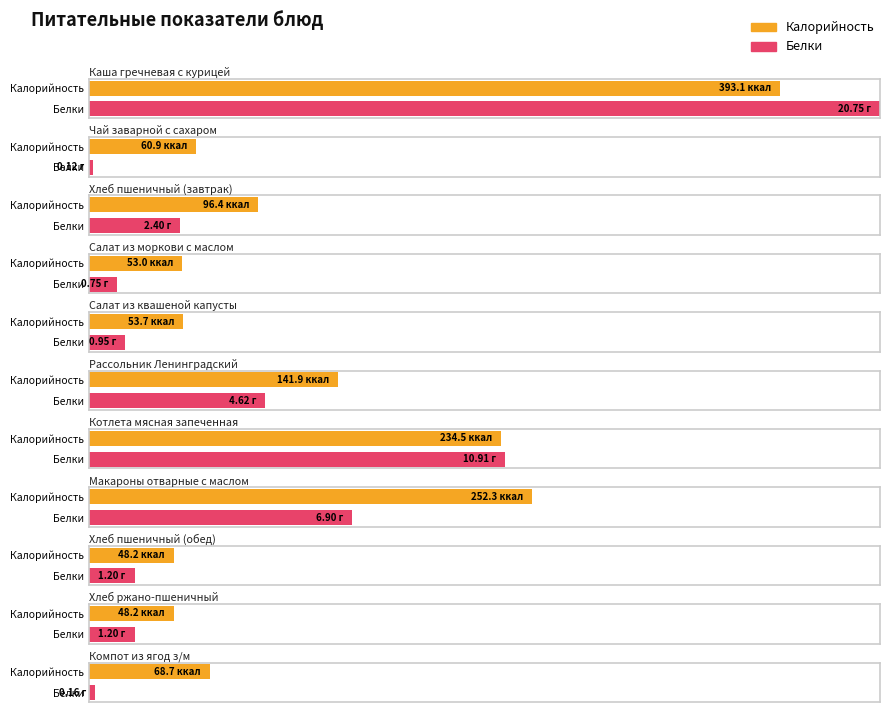

Reading left to right, extract all data points from this chart.

Калорийность: Каша гречневая с курицей=393.1	Чай заварной с сахаром=60.9	Хлеб пшеничный (завтрак)=96.4	Салат из моркови с маслом=53.0	Салат из квашеной капусты=53.7	Рассольник Ленинградский=141.9	Котлета мясная запеченная=234.5	Макароны отварные с маслом=252.3	Хлеб пшеничный (обед)=48.2	Хлеб ржано-пшеничный=48.2	Компот из ягод з/м=68.7
Белки: Каша гречневая с курицей=20.7	Чай заварной с сахаром=0.1	Хлеб пшеничный (завтрак)=2.4	Салат из моркови с маслом=0.7	Салат из квашеной капусты=0.9	Рассольник Ленинградский=4.6	Котлета мясная запеченная=10.9	Макароны отварные с маслом=6.9	Хлеб пшеничный (обед)=1.2	Хлеб ржано-пшеничный=1.2	Компот из ягод з/м=0.2